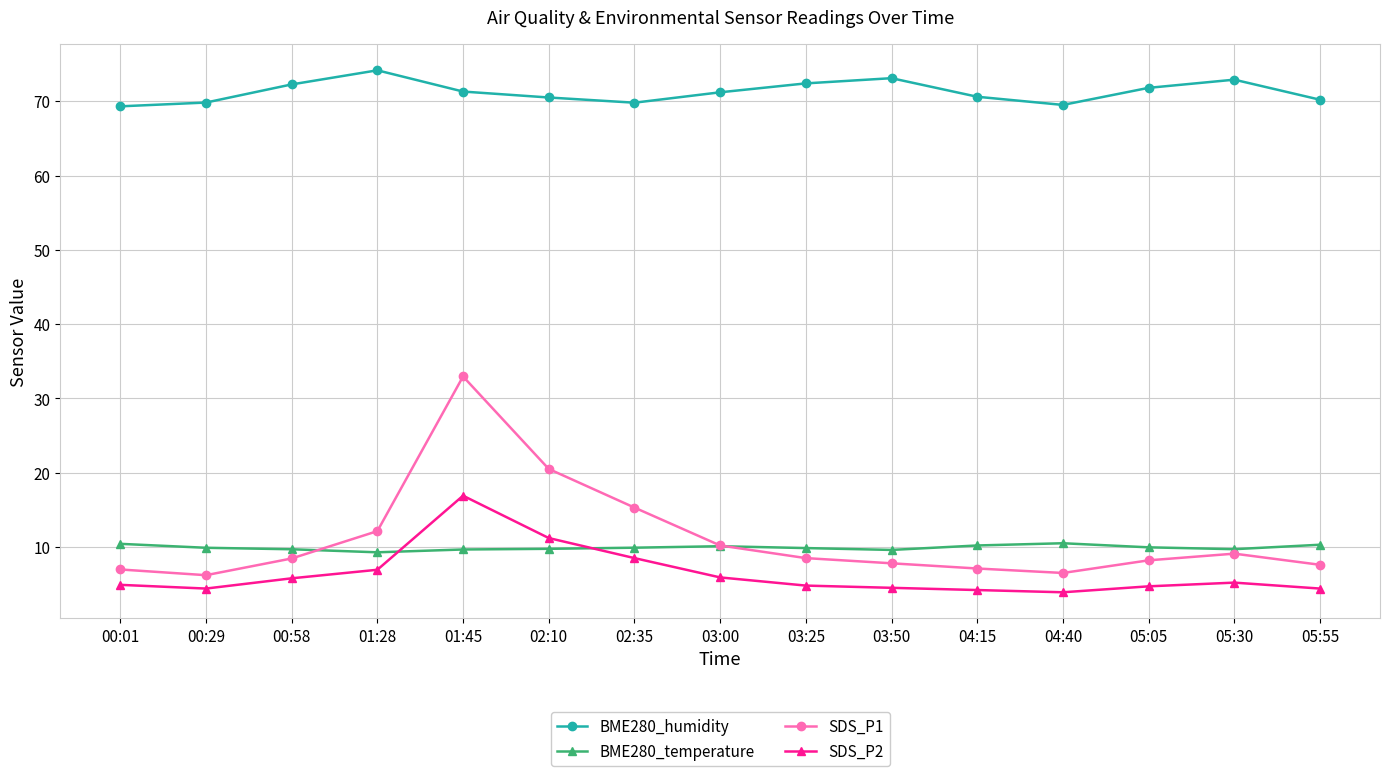

What is the value of the SDS_P1 point at the 6th from the left?

20.5